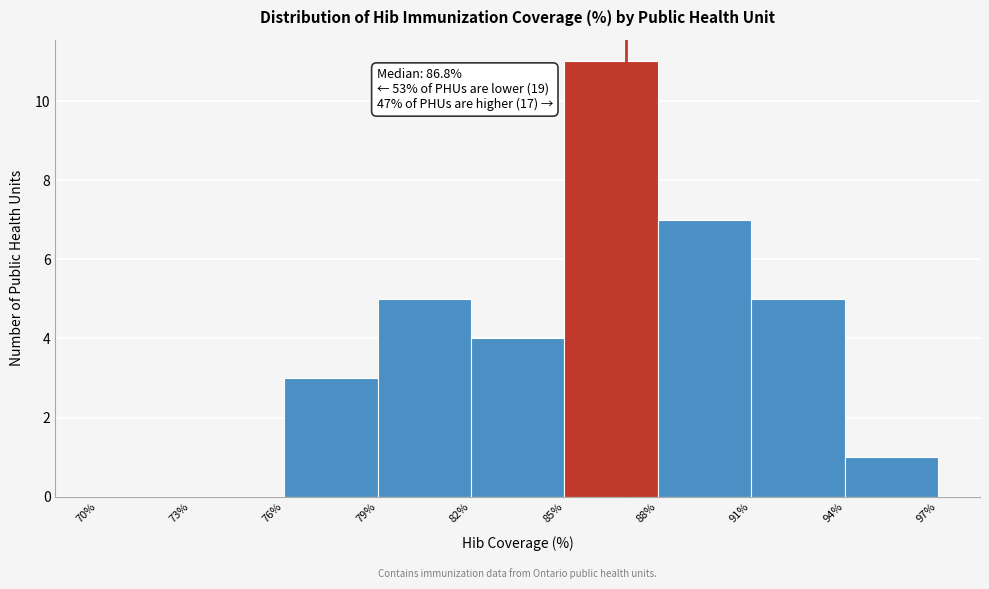

Which range on the x-axis has the tallest bar?

85% to 88%